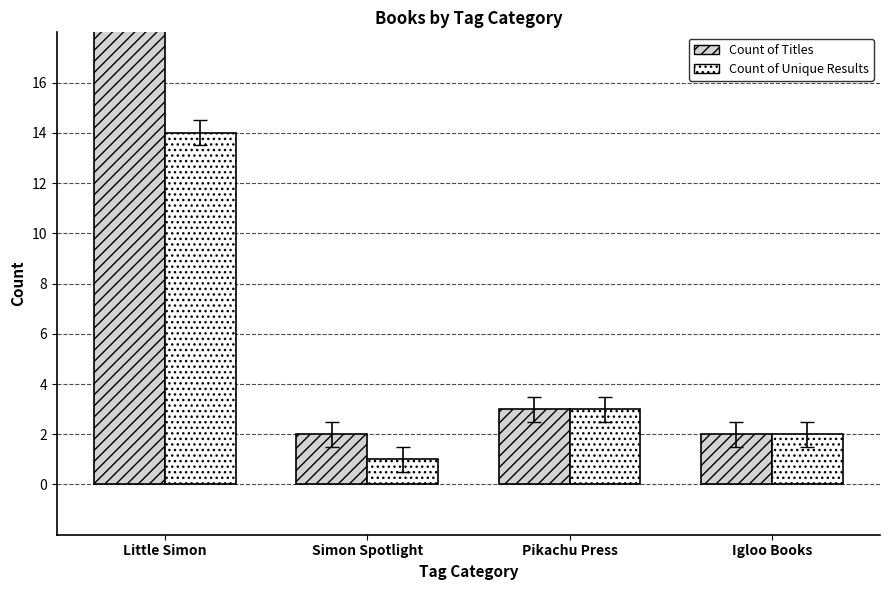

At which category does the chart reach its peak across all series?

Little Simon